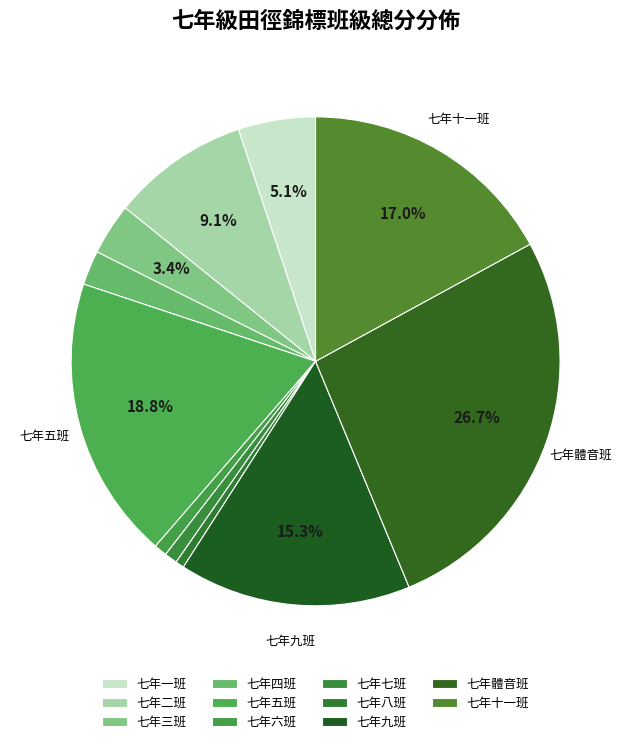

What percentage is the 七年七班 slice, to the nearest percent?

1%